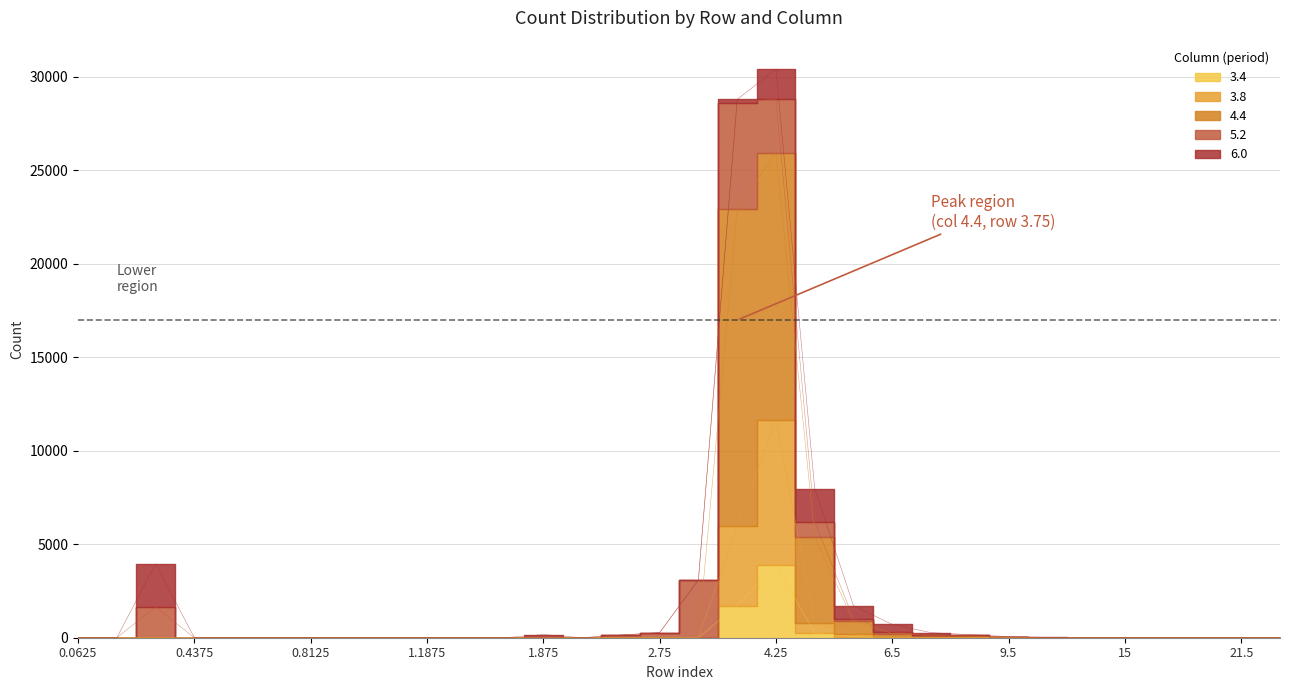

Is it true that 3.8 equals 5320 at 4.25?

False